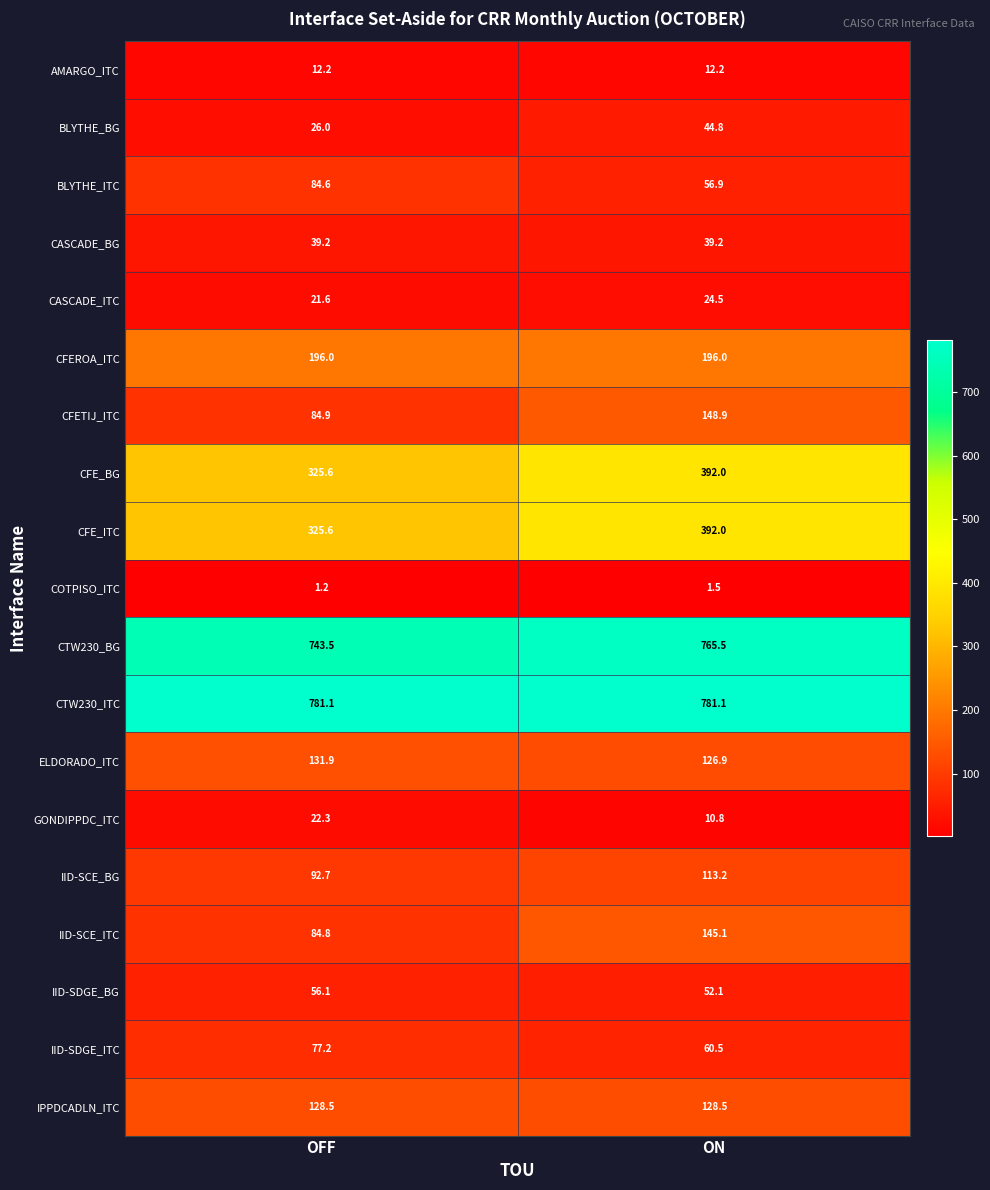

Rank the categories by CFETIJ_ITC value from highest to lowest.

ON, OFF